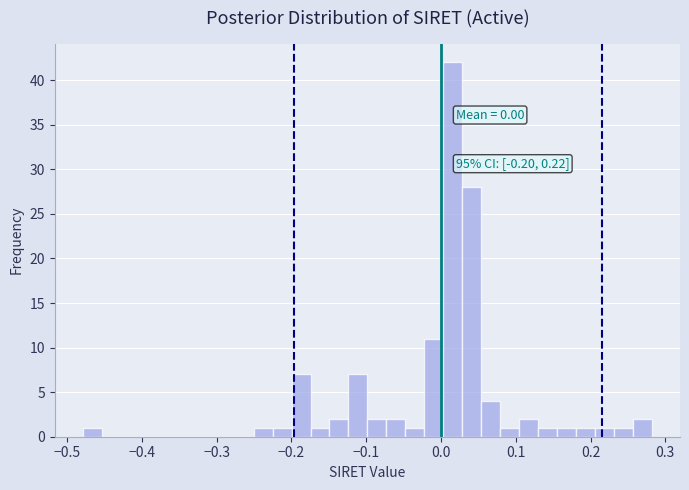

Around what value on the x-axis is the tallest bar? Give the approximate position of its centre, as read against the axis.

0.02